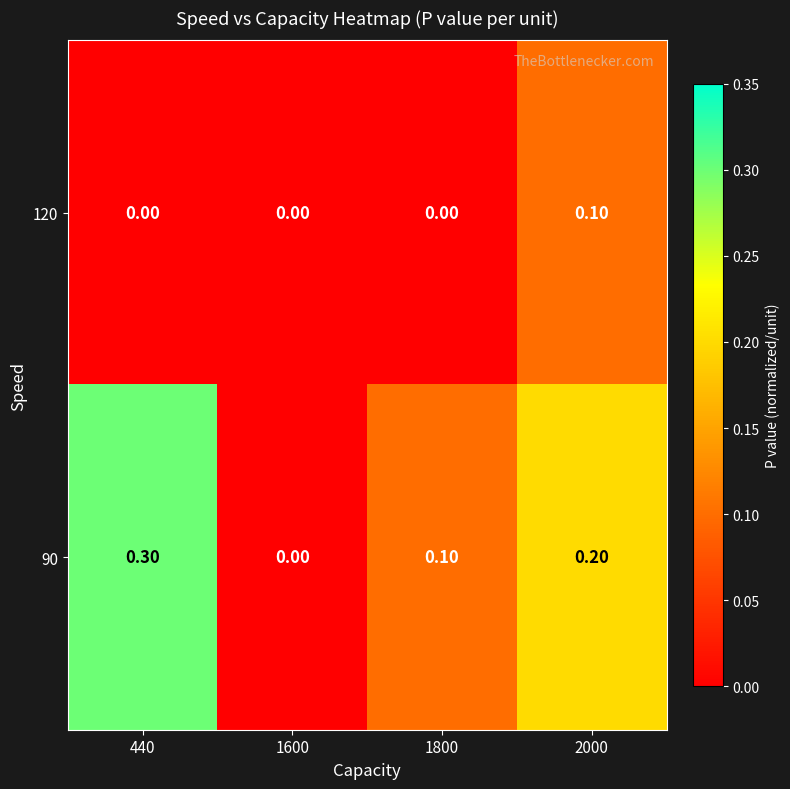

Which series has the largest total across all categories?

90